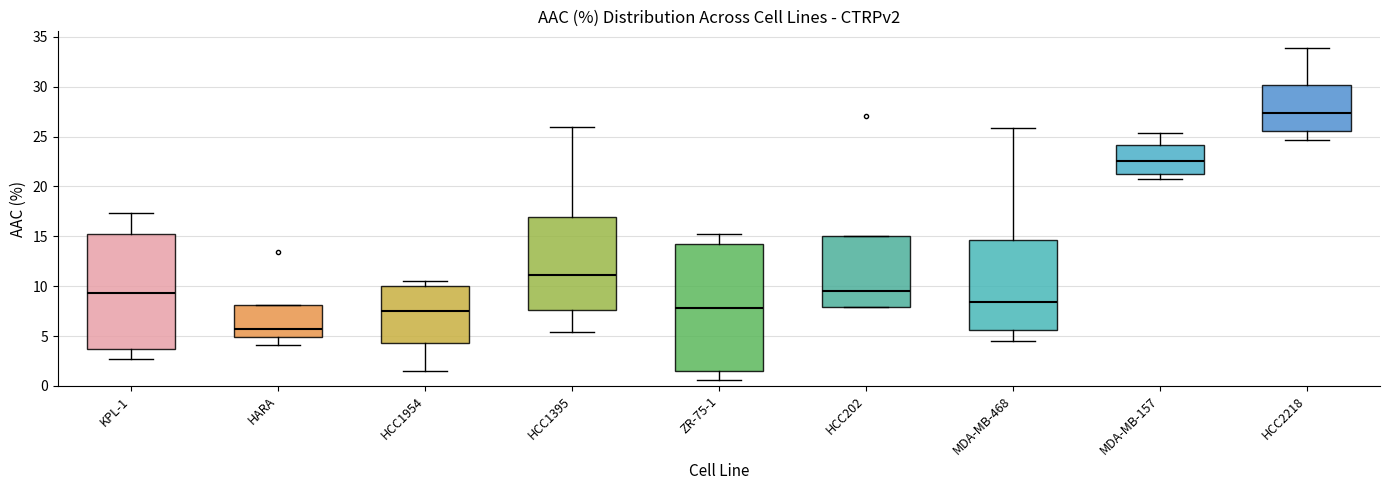

Reading left to right, transcribe this box plot: for each box, give where its median line is, the range the box spans, and where its two whiskers end, as read against the y-axis. The values are not printed on the chart, so give them approximately, as read against the axis.

KPL-1: median 9.5, box 3.5 to 15.0, whiskers 2.5 to 17.5
HARA: median 5.5, box 5.0 to 8.0, whiskers 4.0 to 8.0
HCC1954: median 7.5, box 4.5 to 10.0, whiskers 1.5 to 10.5
HCC1395: median 11.0, box 7.5 to 17.0, whiskers 5.5 to 26.0
ZR-75-1: median 8.0, box 1.5 to 14.0, whiskers 0.5 to 15.0
HCC202: median 9.5, box 8.0 to 15.0, whiskers 8.0 to 15.0
MDA-MB-468: median 8.5, box 5.5 to 14.5, whiskers 4.5 to 26.0
MDA-MB-157: median 22.5, box 21.5 to 24.0, whiskers 21.0 to 25.5
HCC2218: median 27.5, box 25.5 to 30.0, whiskers 24.5 to 34.0